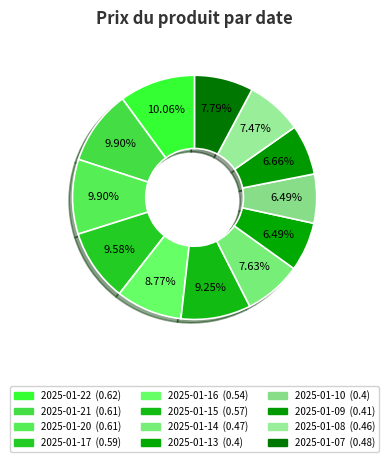

What is the smallest slice in the pie chart?

2025-01-13